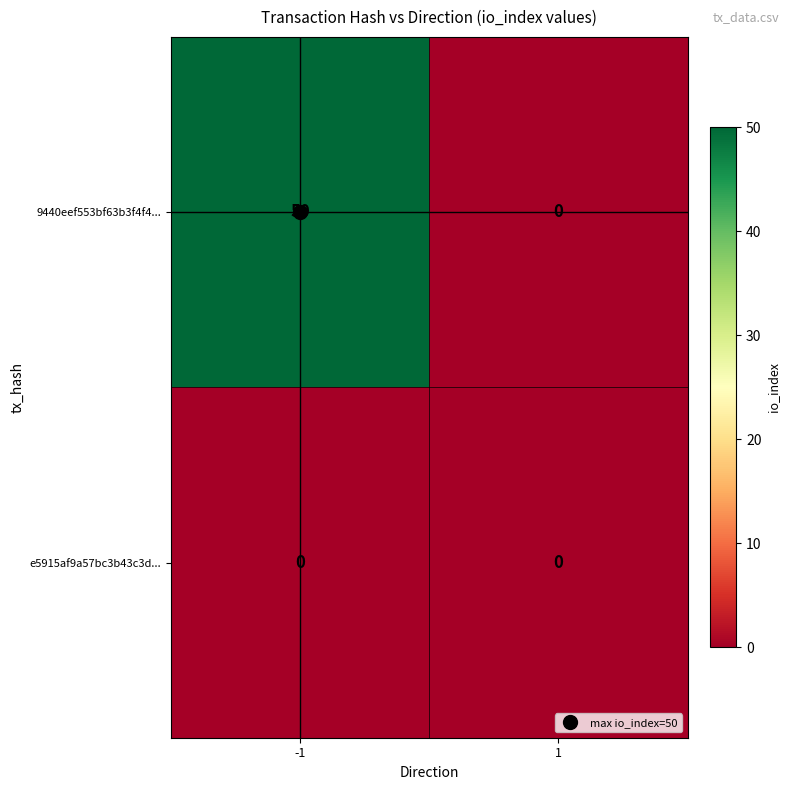

What value does the 9440eef553bf63b3f4f4... series have at -1?

50